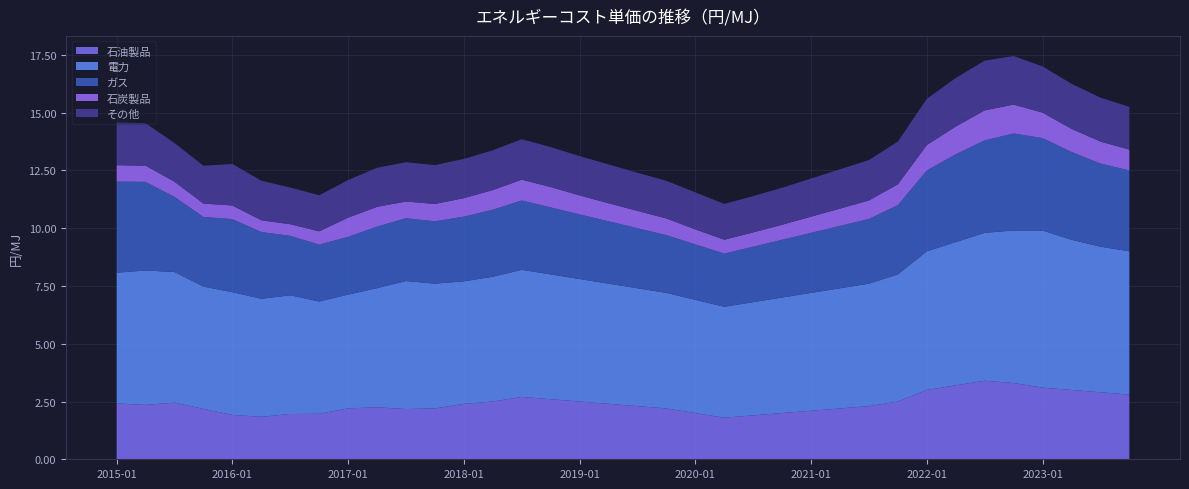

Reading left to right, what are all the values shown in this chart?

石油製品: 2.4	2.4	2.5	2.2	1.9	1.8	2.0	2.0	2.2	2.2	2.2	2.2	2.4	2.5	2.7	2.6	2.5	2.4	2.3	2.2	2.0	1.8	1.9	2.0	2.1	2.2	2.3	2.5	3.0	3.2	3.4	3.3	3.1	3.0	2.9	2.8
電力: 5.7	5.8	5.7	5.3	5.3	5.1	5.1	4.9	4.9	5.2	5.5	5.4	5.3	5.4	5.5	5.4	5.3	5.2	5.1	5.0	4.9	4.8	4.9	5.0	5.1	5.2	5.3	5.5	6.0	6.2	6.4	6.6	6.8	6.5	6.3	6.2
ガス: 3.9	3.8	3.3	3.0	3.2	2.9	2.6	2.5	2.5	2.7	2.7	2.7	2.8	2.9	3.0	2.9	2.8	2.7	2.6	2.5	2.4	2.3	2.4	2.5	2.6	2.7	2.8	3.0	3.5	3.8	4.0	4.2	4.0	3.8	3.6	3.5
石炭製品: 0.7	0.7	0.7	0.6	0.6	0.5	0.5	0.6	0.8	0.9	0.7	0.8	0.8	0.8	0.9	0.9	0.8	0.8	0.8	0.7	0.7	0.6	0.6	0.7	0.7	0.8	0.8	0.9	1.1	1.2	1.3	1.2	1.1	1.0	0.9	0.9
その他: 1.9	1.8	1.7	1.6	1.8	1.7	1.6	1.6	1.6	1.7	1.7	1.7	1.7	1.7	1.8	1.7	1.7	1.7	1.6	1.6	1.6	1.6	1.6	1.6	1.6	1.7	1.8	1.9	2.0	2.1	2.1	2.1	2.0	1.9	1.9	1.9